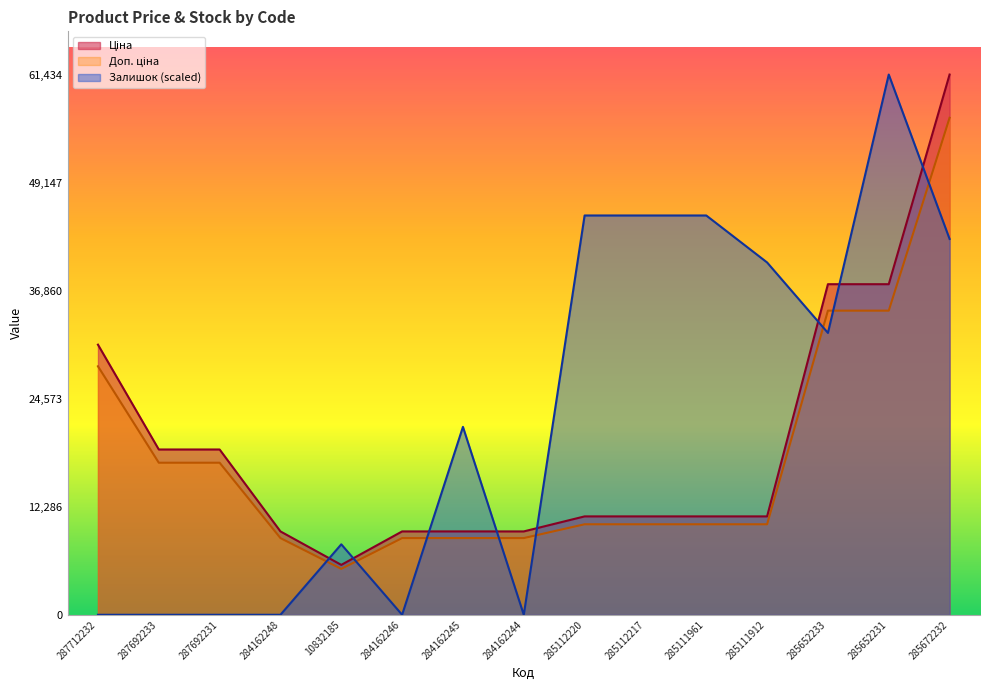

Which series changed the most between 10832185 and 284162244?

Залишок (scaled)